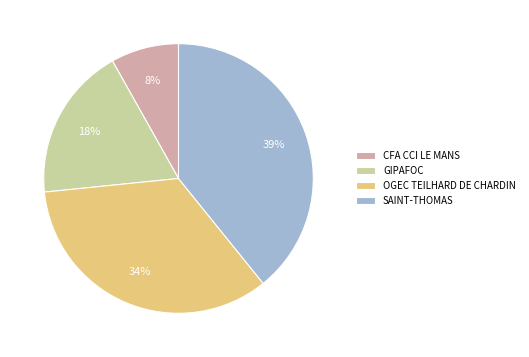

To the nearest percent, what is the combined percentage of SAINT-THOMAS and GIPAFOC?

58%